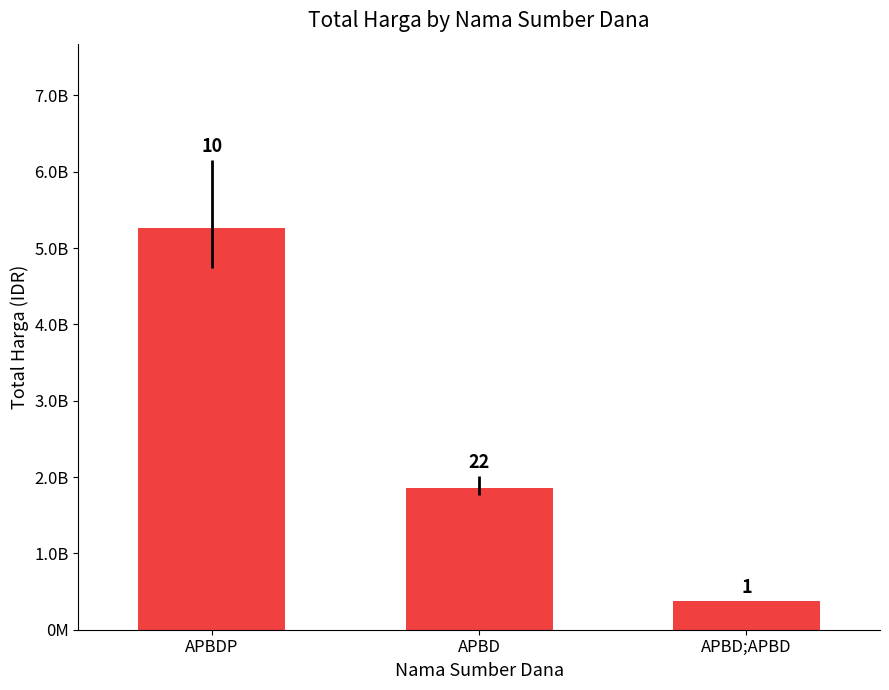

Which label corresponds to the smallest value in the chart?

APBD;APBD